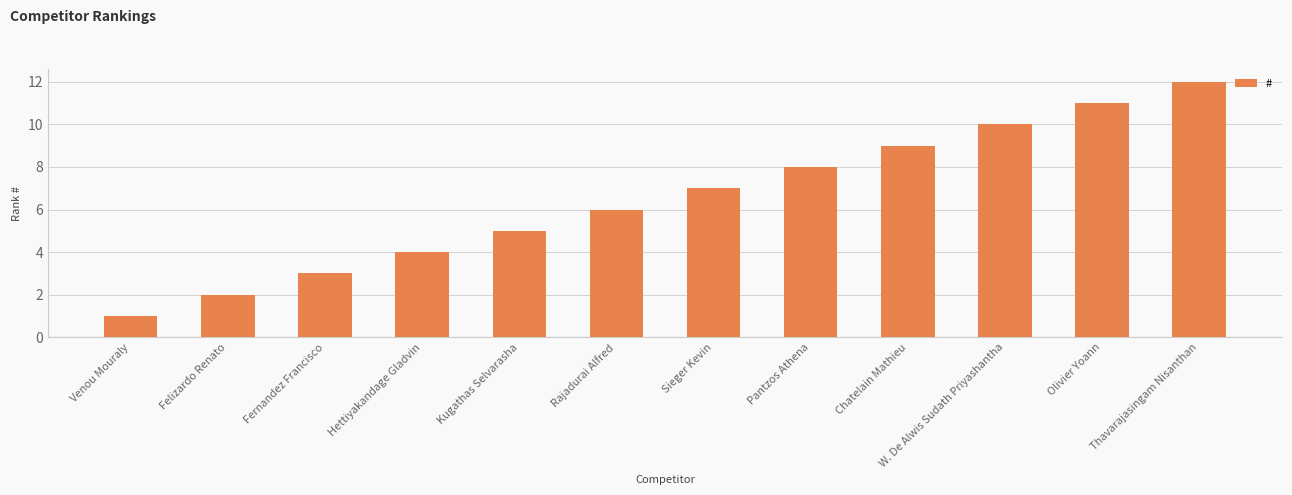

What is the smallest value displayed?

1